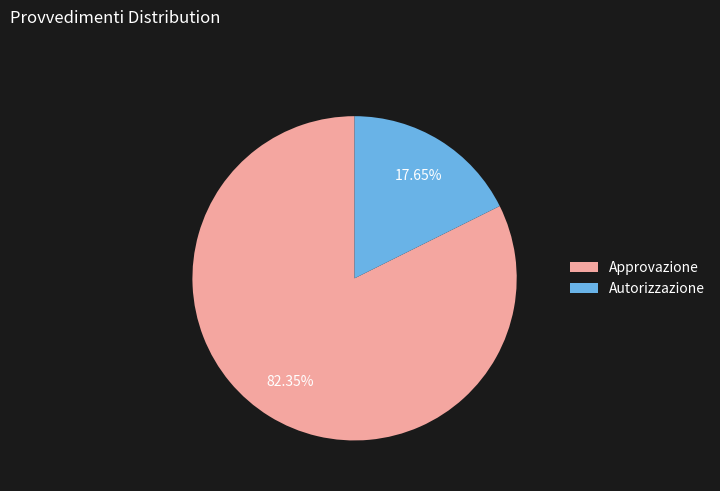

Count the number of slices in the pie.

2